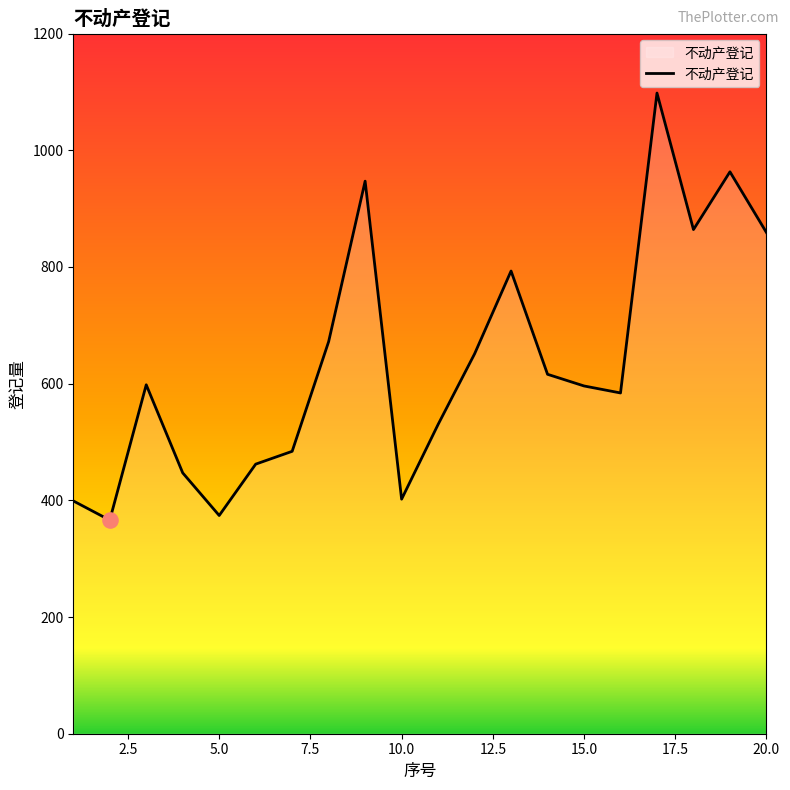

What is the difference between the maximum and minimum values?

732